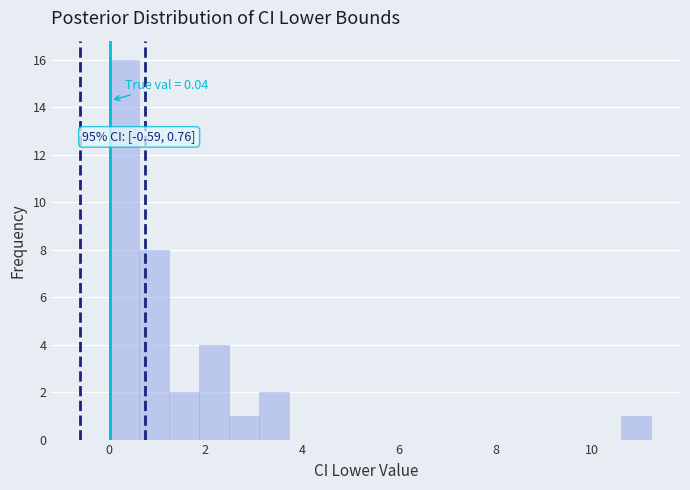

Read against the x-axis, roughly where is the centre of the tallest bar?

0.4